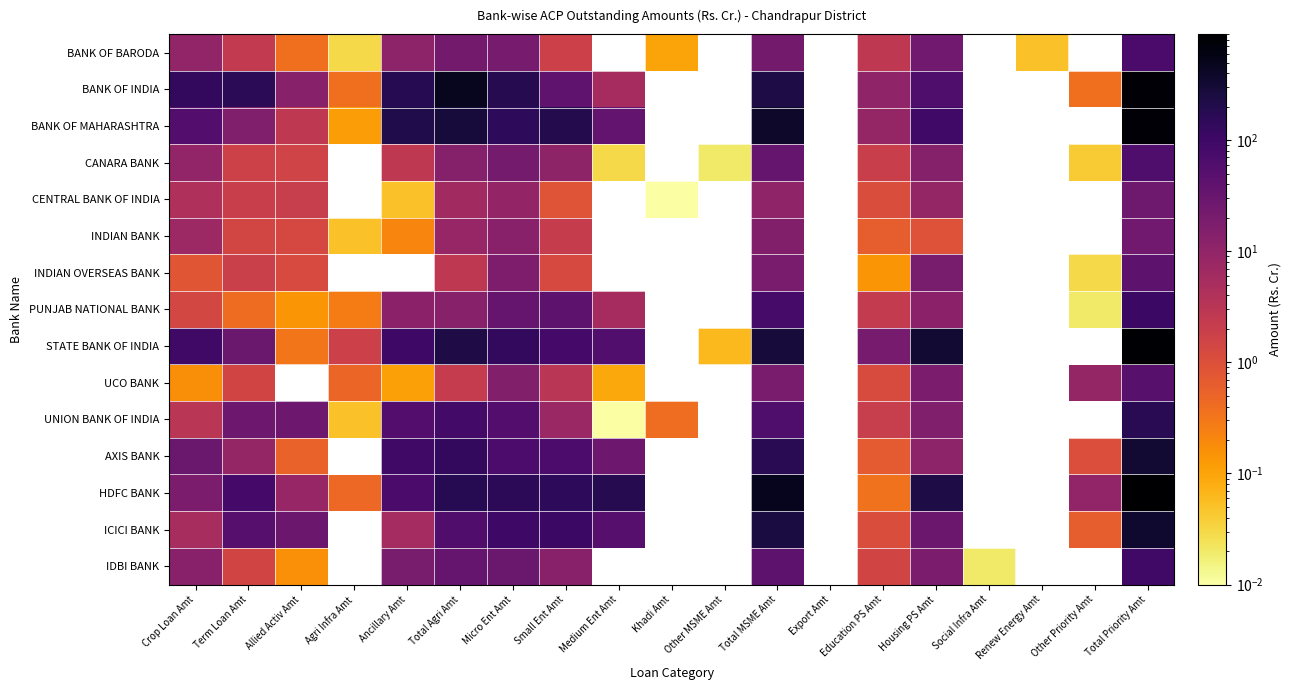

At which label is CENTRAL BANK OF INDIA closest to 13?

Total MSME Amt